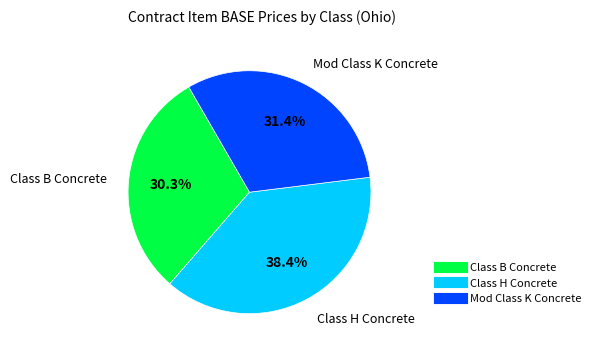

Does any single category account for the majority?

No